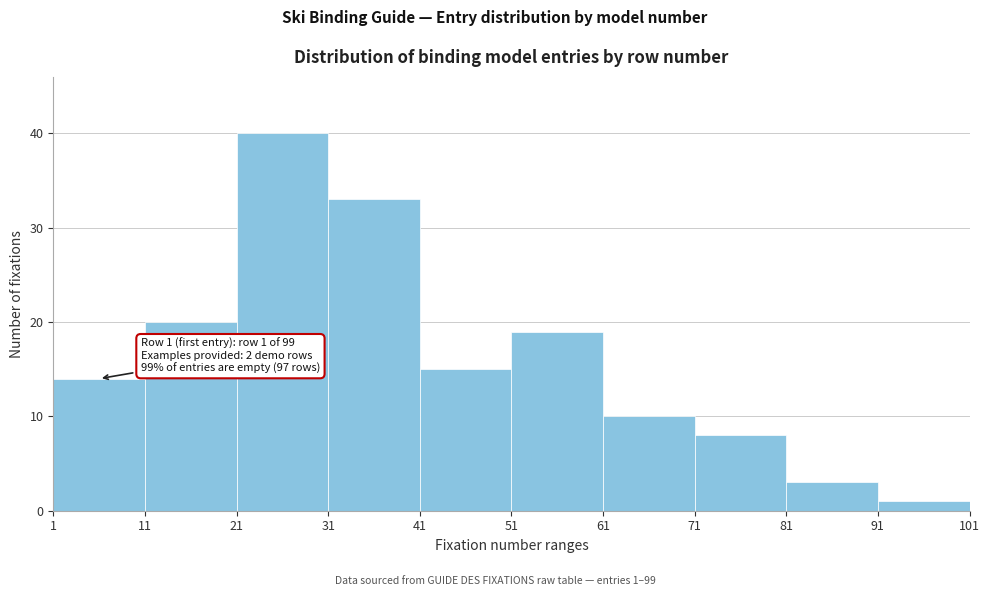

Over which range of the x-axis is the bar tallest?

21 to 31